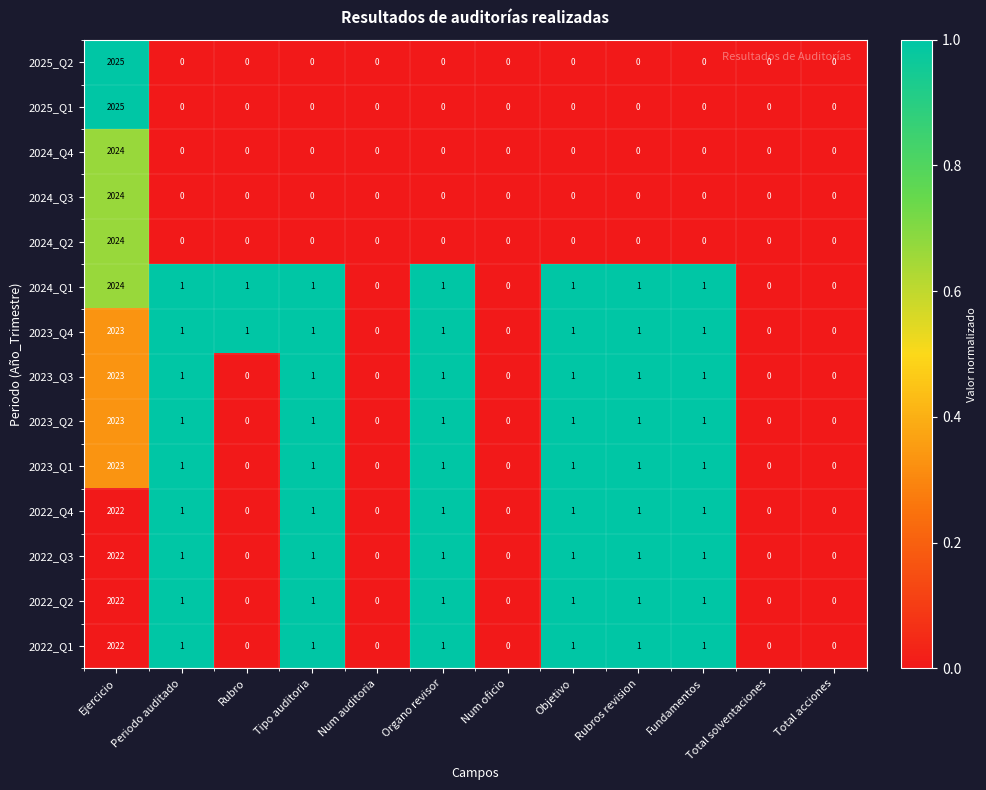

Which category has the highest value across all series?

Ejercicio